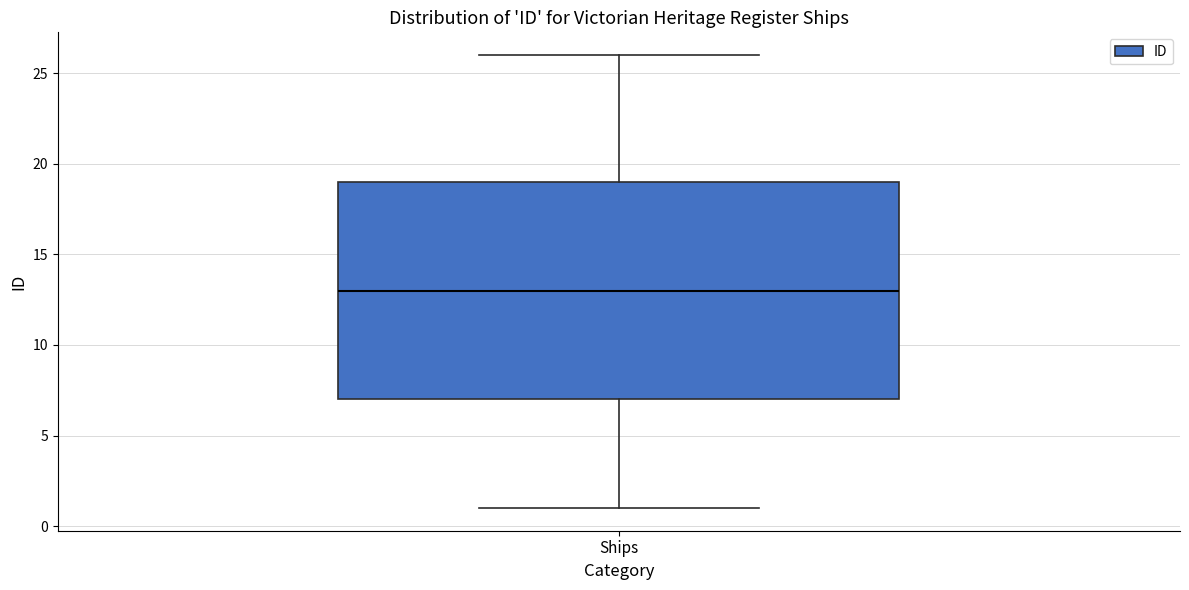

Read this box plot against the y-axis: the position of the median line, the range covered by the box, and the ends of both whiskers. The values are not printed on the chart, so give them approximately, as read against the axis.

median 13, box 7 to 19, whiskers 1 to 26